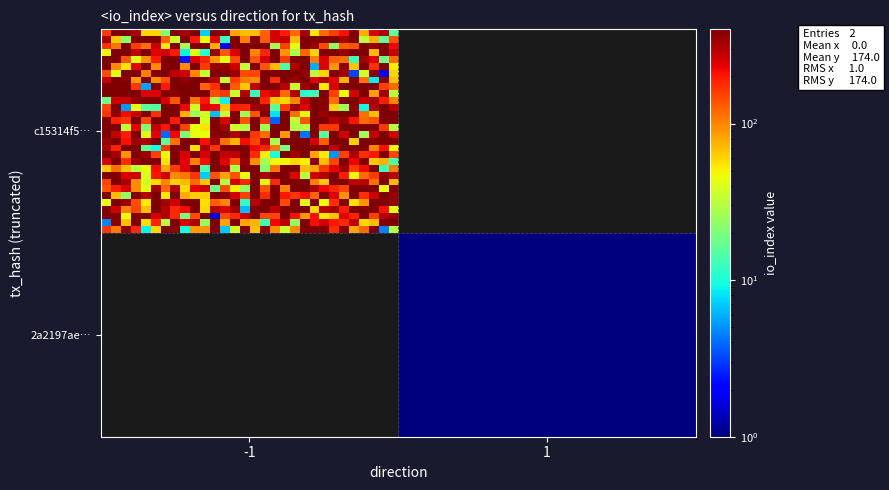

Reading left to right, extract all data points from this chart.

c15314f58789aee828c7241d46aa6beec0fbb96: direction=-1	io_index=348
2a2197aec41624afc007fb3da61f701637d7670: direction=1	io_index=0